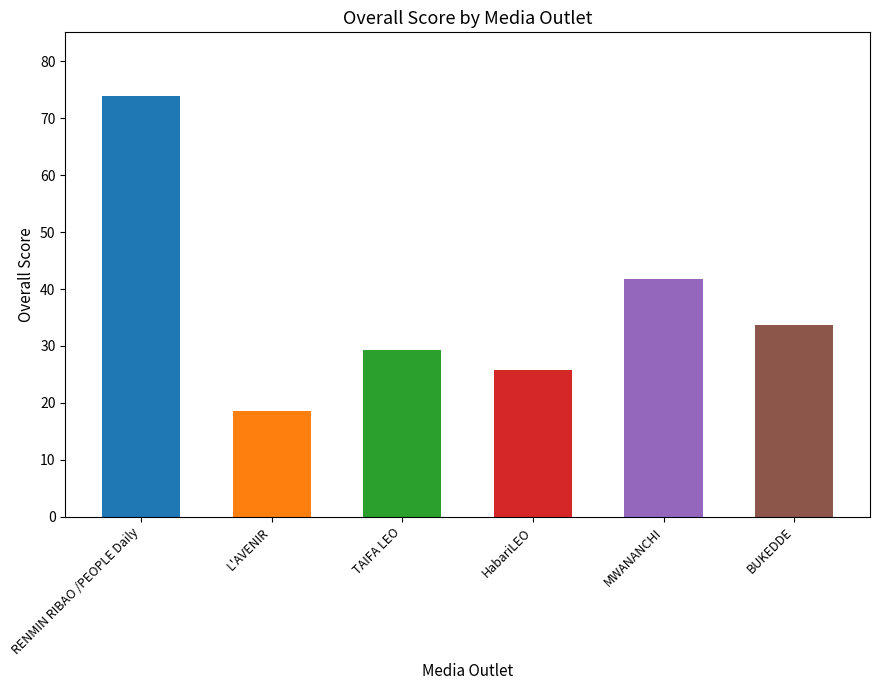

Count the number of data series in this chart.

1